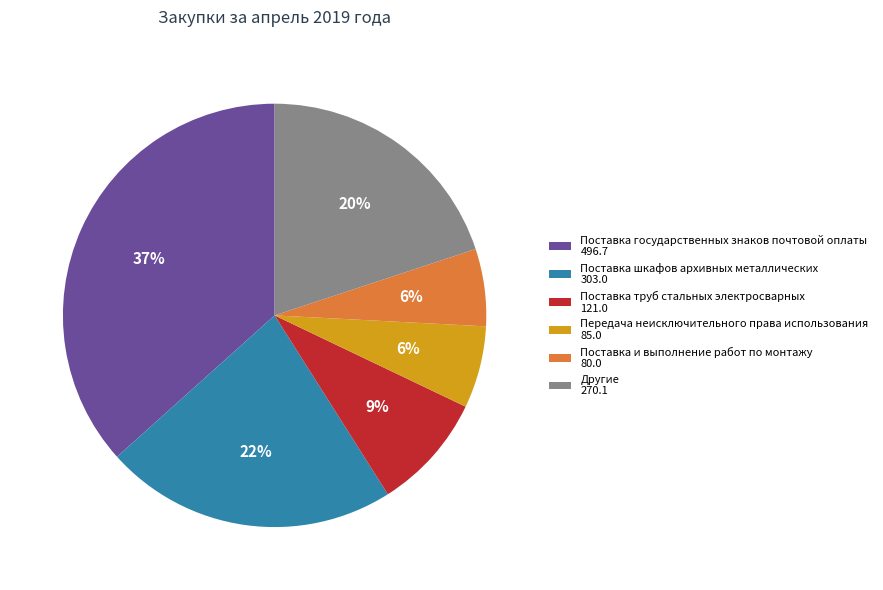

To the nearest percent, what is the average slice percentage?

17%